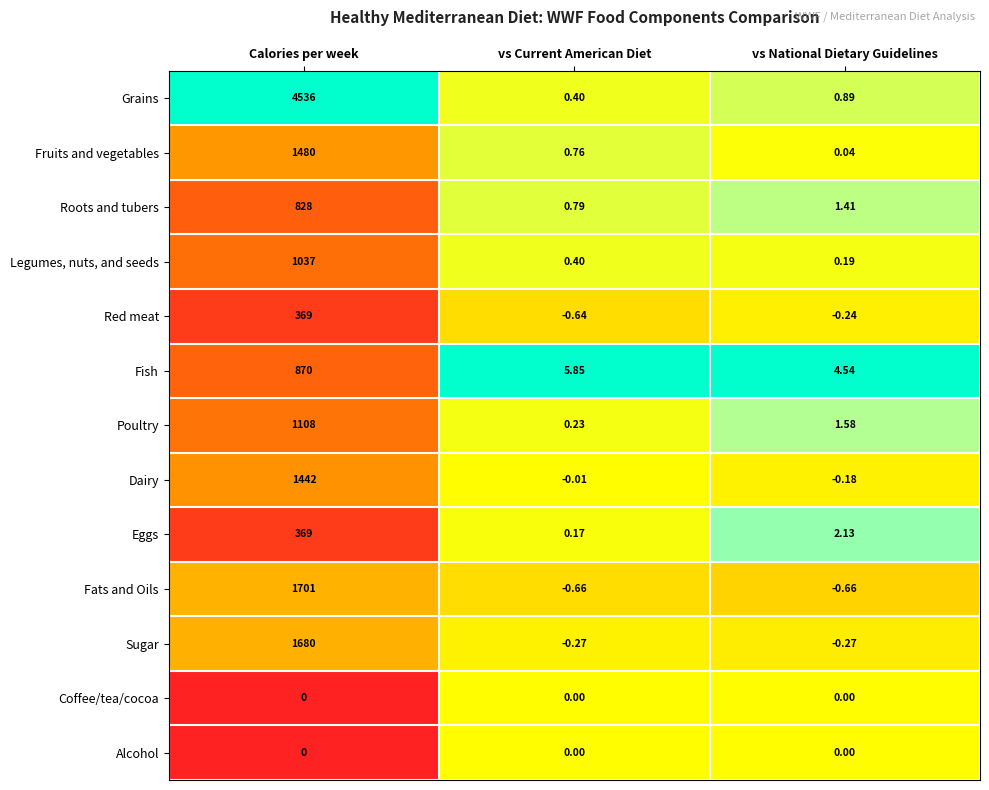

Which category has the lowest value in the Legumes, nuts, and seeds series?

vs National Dietary Guidelines